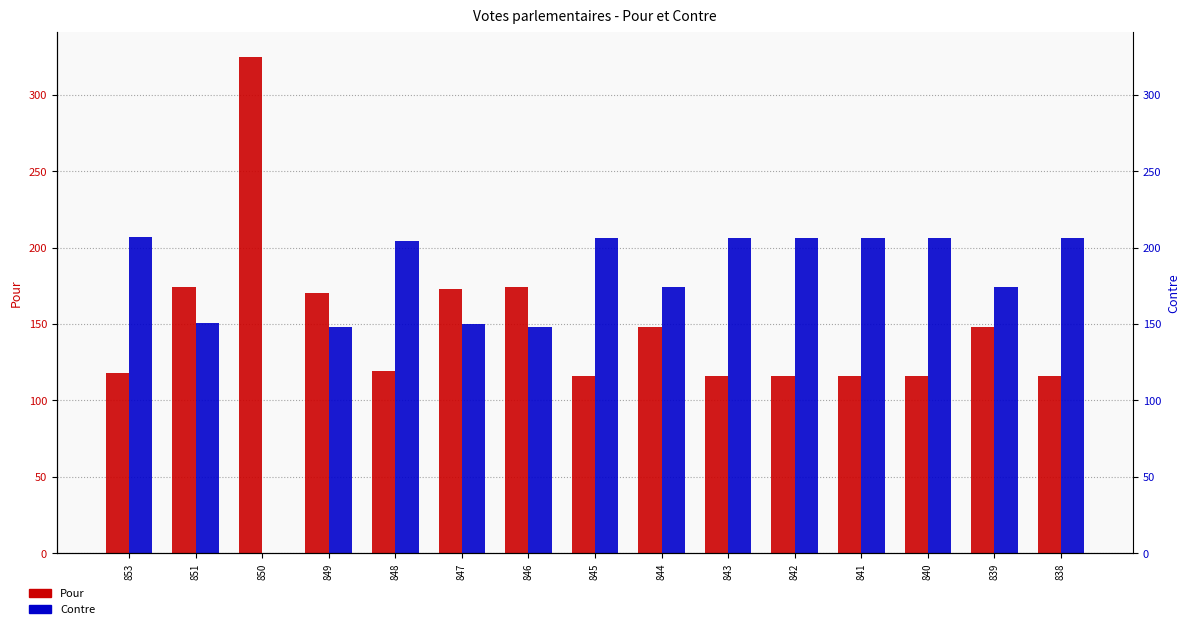

Rank the series by their maximum value, from highest to lowest.

Pour, Contre